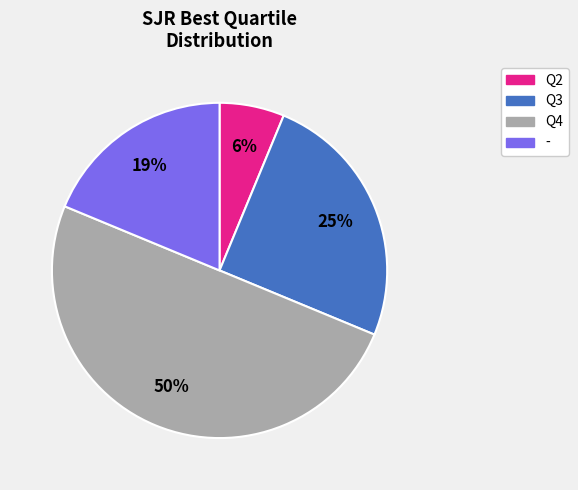

Does Q2 account for over 50% of the chart?

No